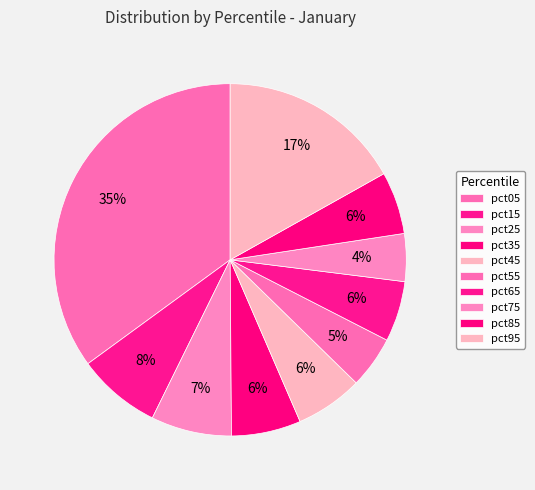

Is there any slice that represents more than half of the pie?

No